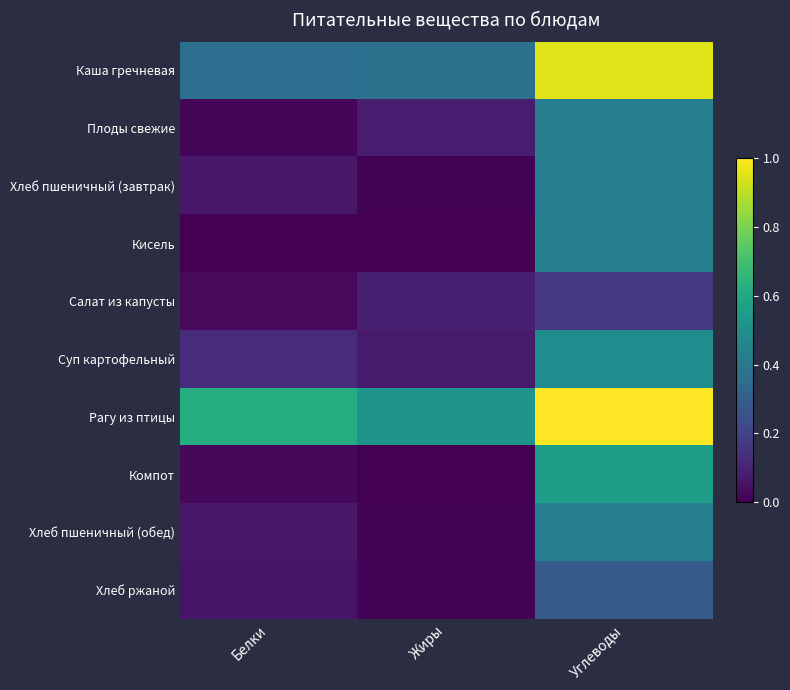

At which category does the chart reach its peak across all series?

Углеводы